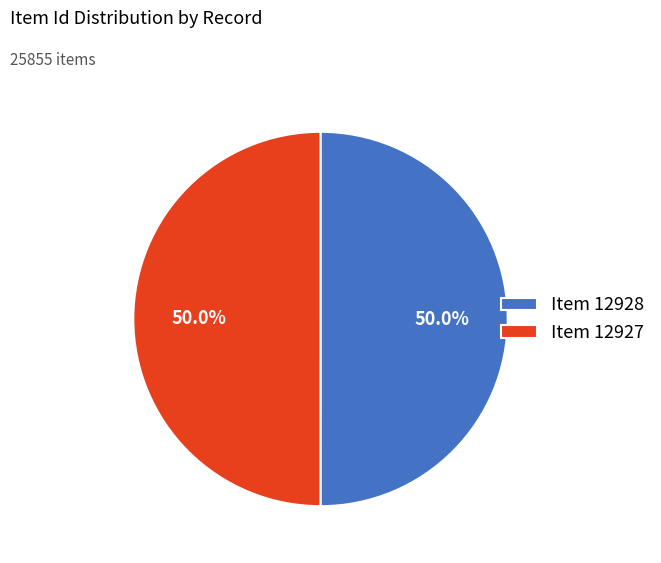

What percentage is NOT represented by Item 12928?

50.0%